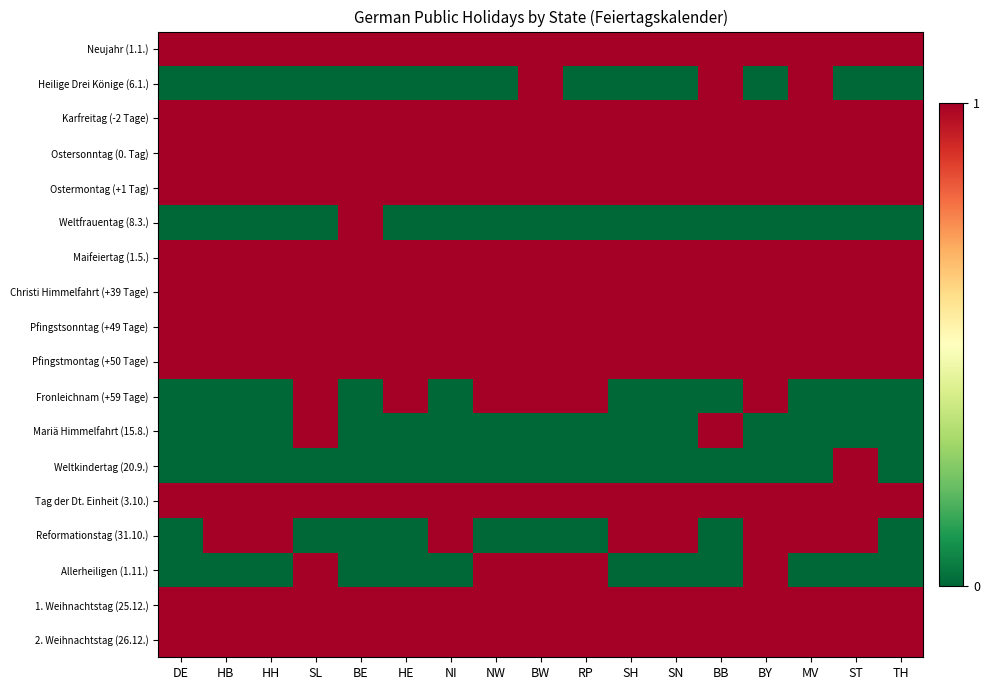

What is the difference between the highest and lowest values at HB?

1